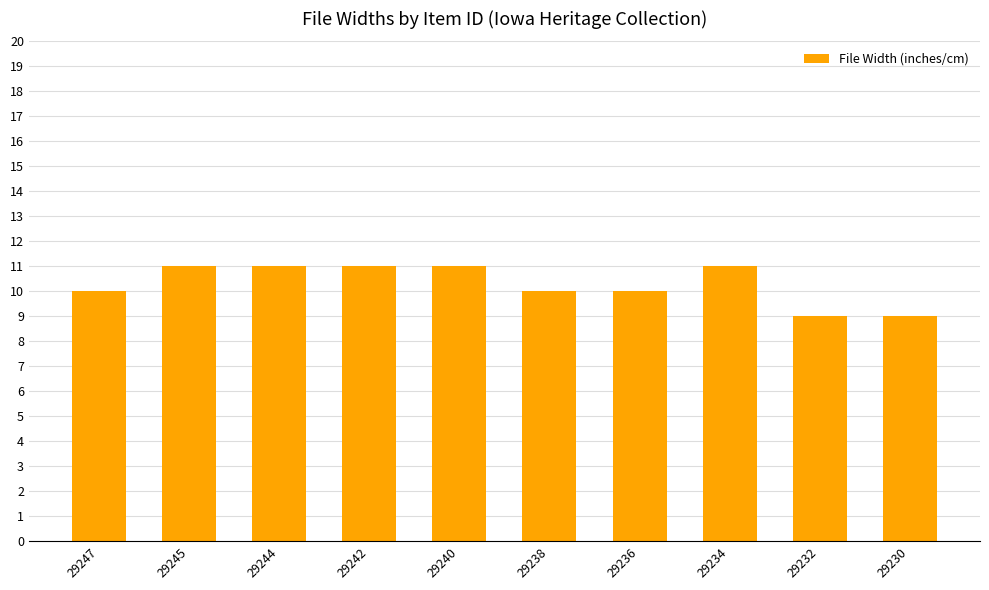

True or false: the data shows 5 at 29242.

False